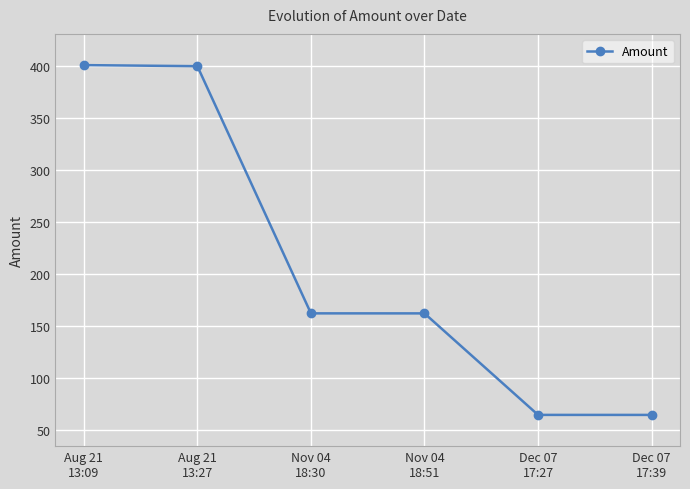

What is the change in value from Aug 21
13:09 to Aug 21
13:27?

-1.0